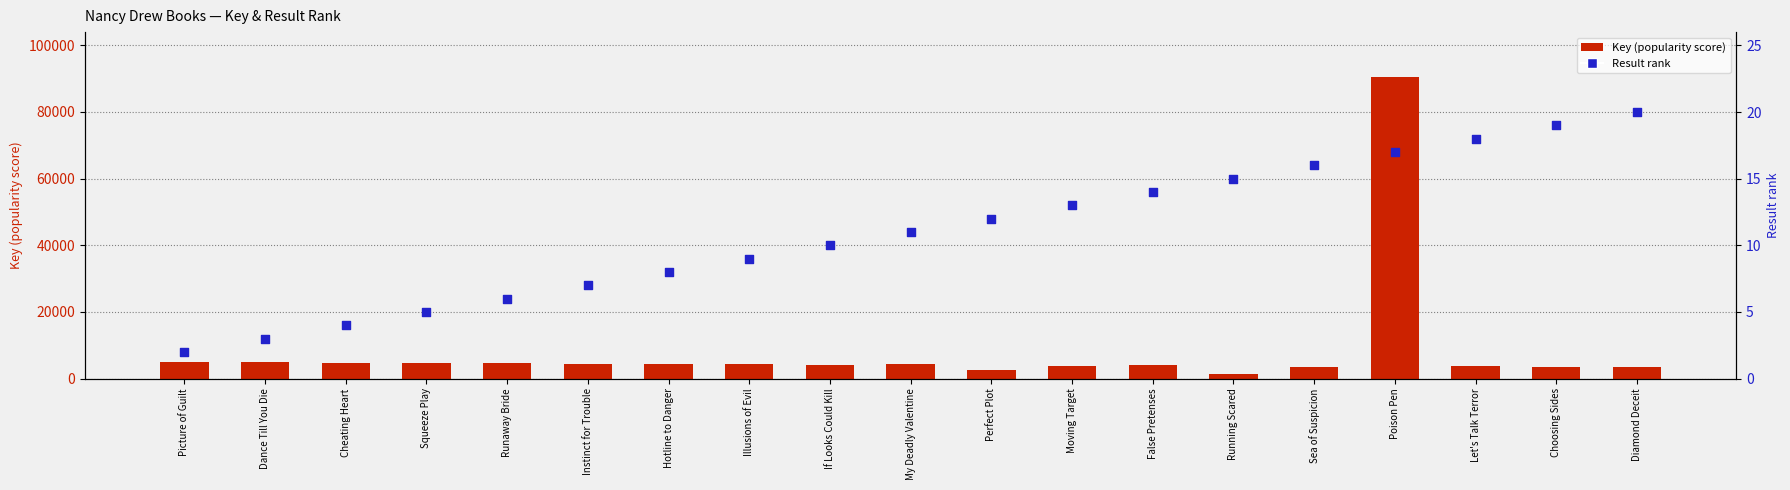

At which category is the sum across all series the highest?

Poison Pen